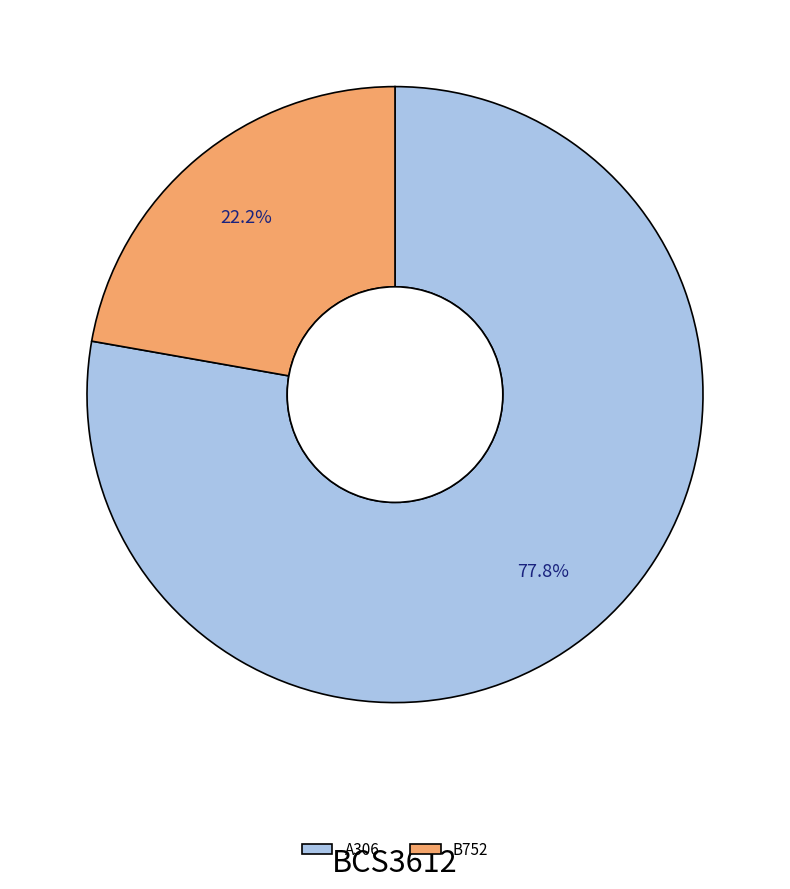

Which slice is the smallest?

B752